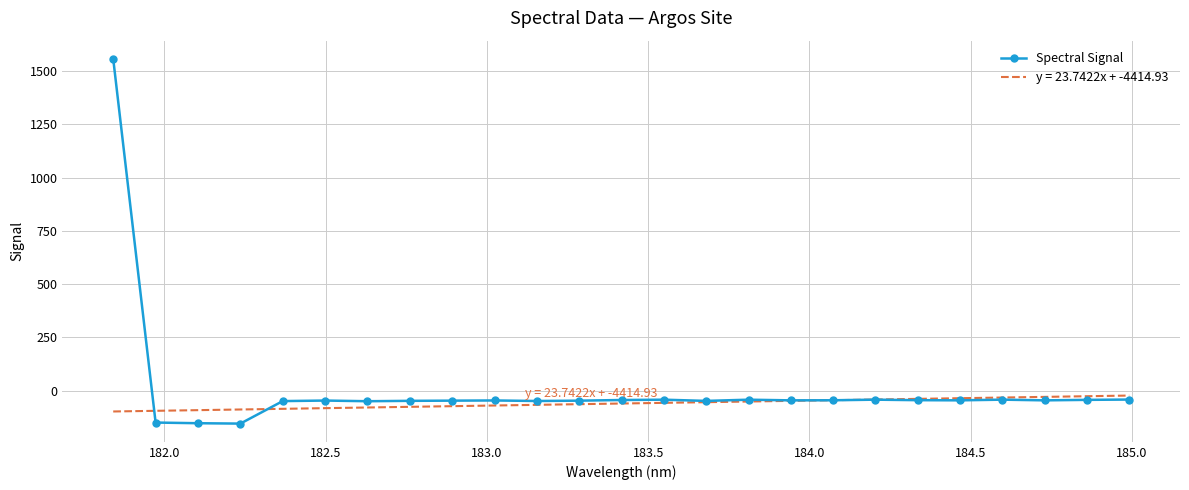

What is the maximum value for Spectral Signal?

1557.7